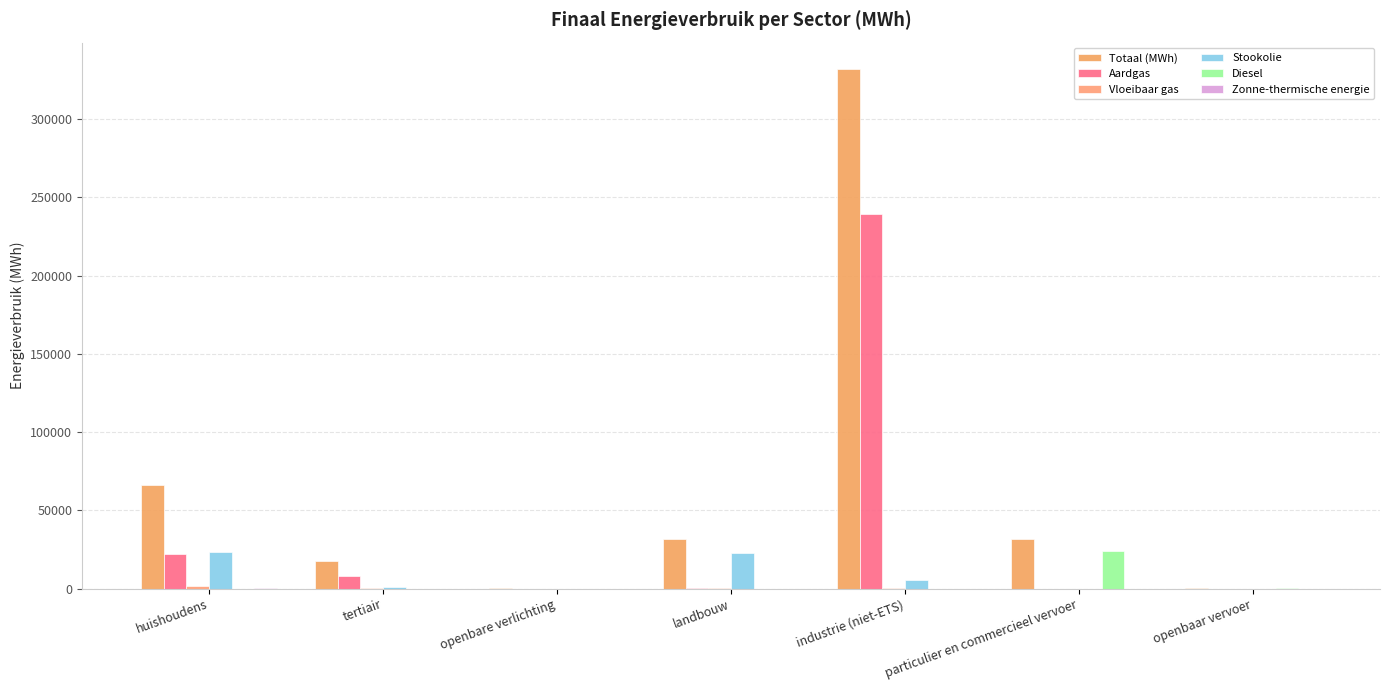

True or false: Aardgas has a value of 38194.4 at huishoudens.

False